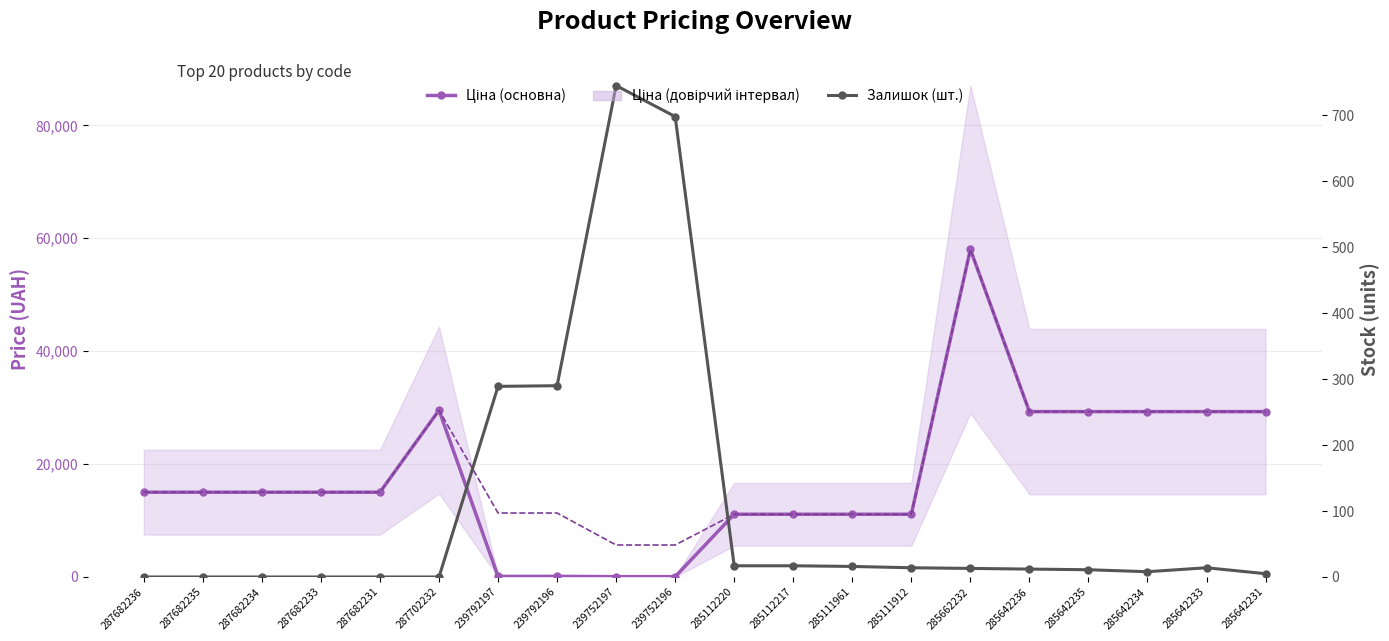

Reading left to right, what are all the values shown in this chart?

Ціна (основна): 15019.2	15019.2	15019.2	15019.2	15019.2	29548.9	113.3	113.3	56.7	56.7	11113.6	11113.6	11113.6	11113.6	58037.0	29294.9	29294.9	29294.9	29294.9	29294.9
Залишок (шт.): 0.0	0.0	0.0	0.0	0.0	0.0	289.0	290.0	745.0	698.0	17.0	17.0	16.0	14.0	13.0	12.0	11.0	8.0	14.0	5.0